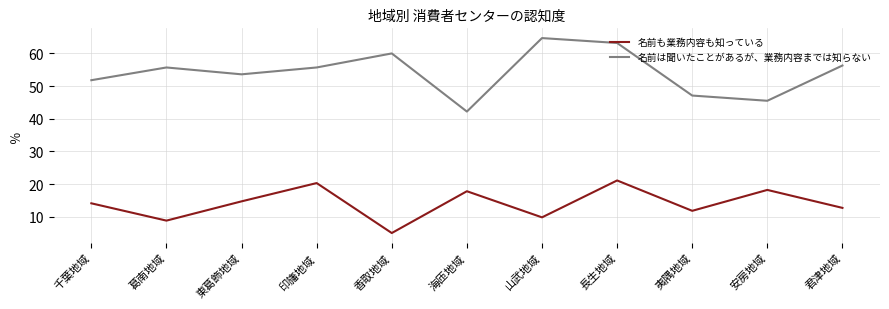

What is the sum of all 名前は聞いたことがあるが、業務内容までは知らない values?

595.8